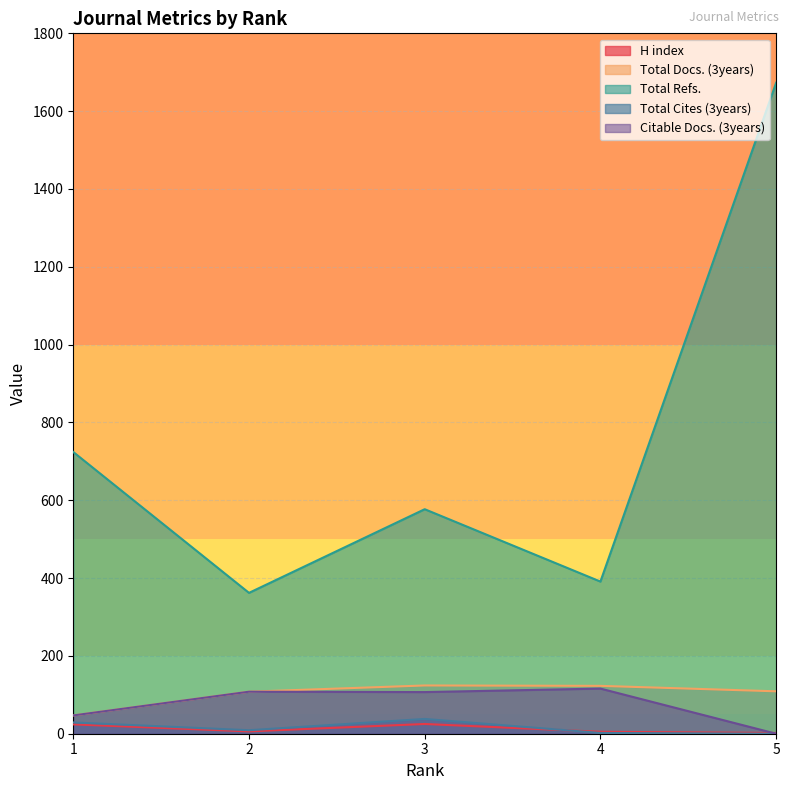

What is the maximum value shown in the chart?

1673